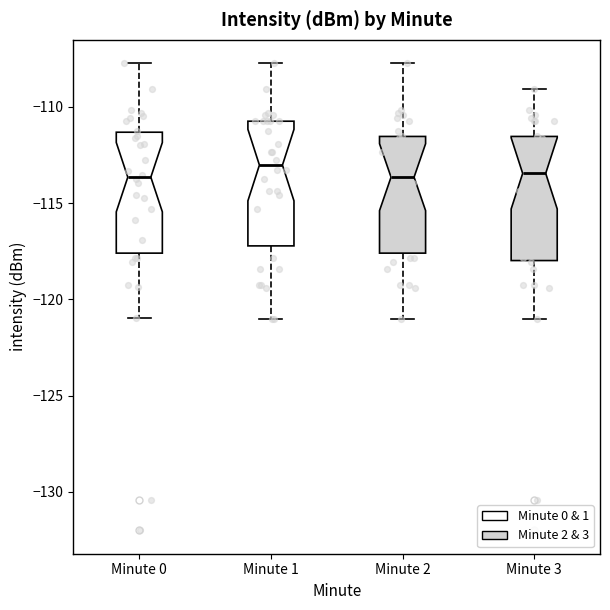

Where does the lower whisker of the box for Minute 3 end on the y-axis? The values are not printed on the chart, so give them approximately, as read against the axis.

-121.0